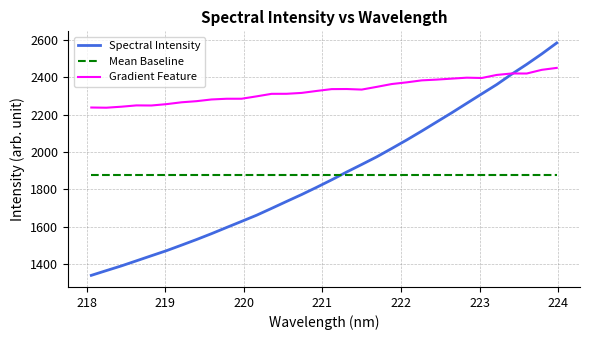

Rank the series by their maximum value, from lowest to highest.

Mean Baseline, Gradient Feature, Spectral Intensity